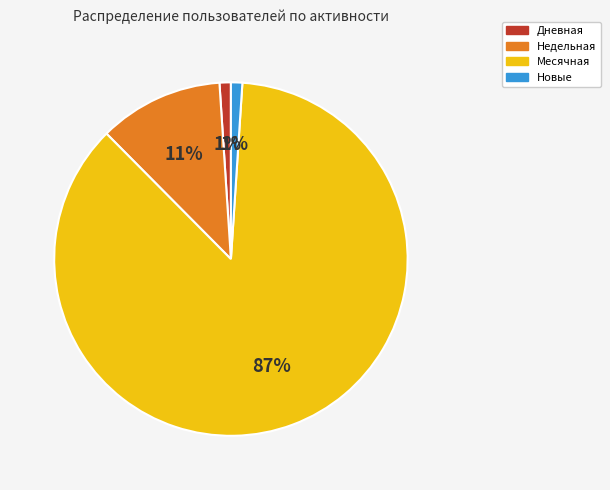

How many slices are in this pie chart?

4